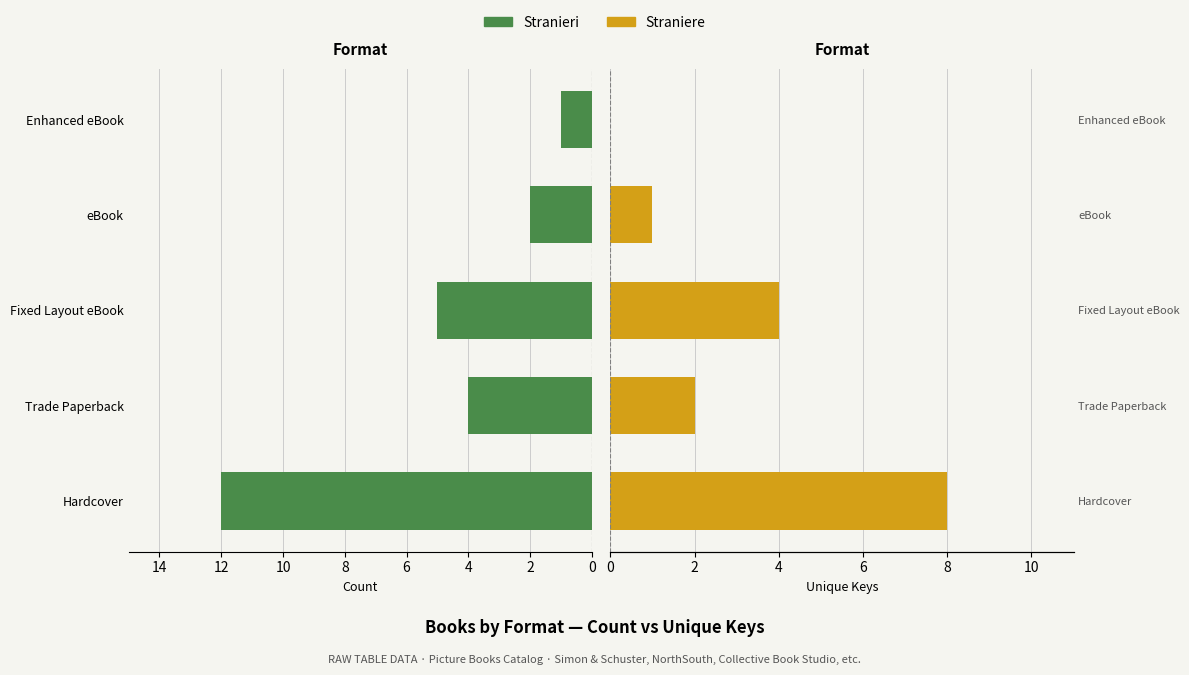

What is the average value of the Stranieri series?

5